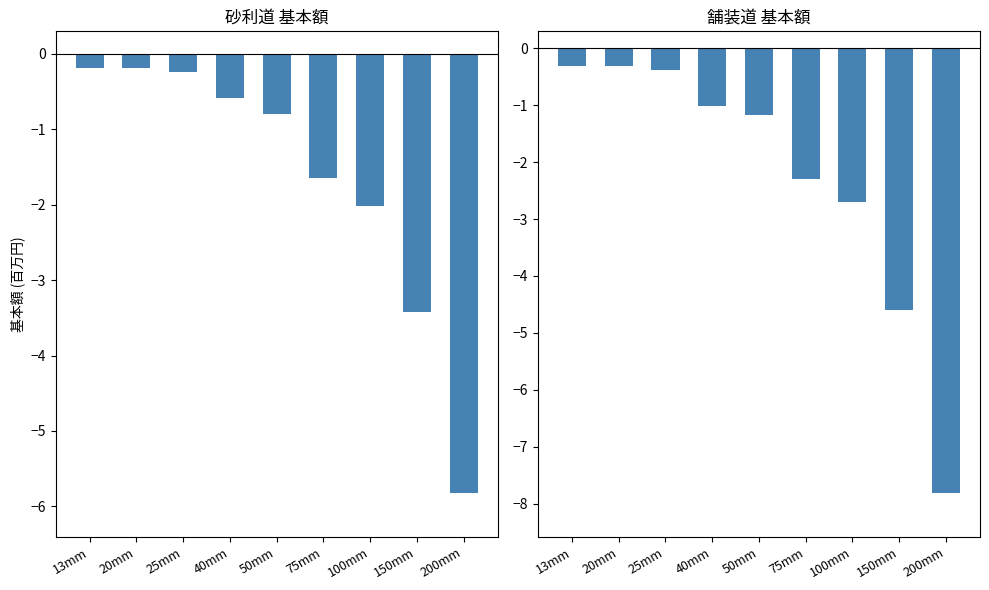

What is the sum of all 砂利道 values?

-14.9